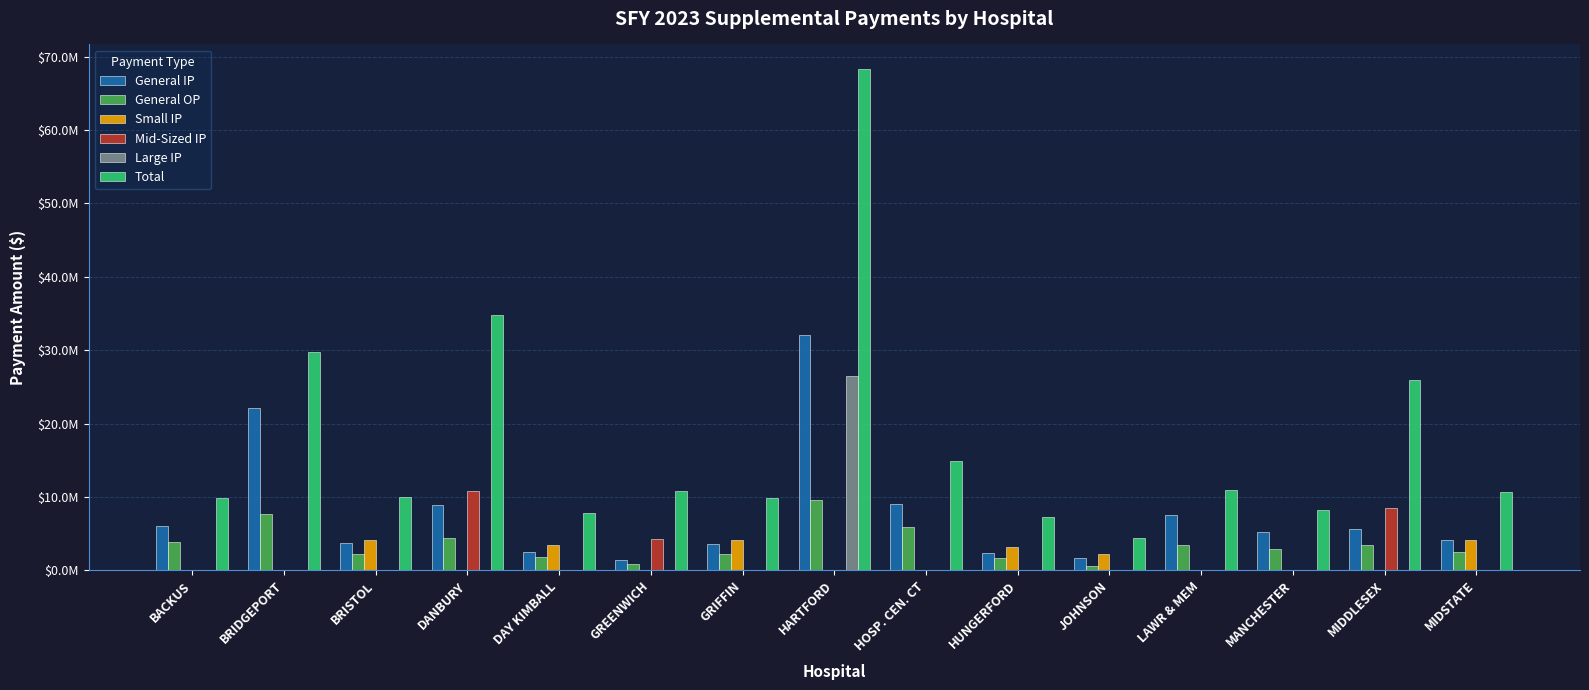

What is the sum of the Small IP values at BRISTOL and LAWR & MEM?

4095638